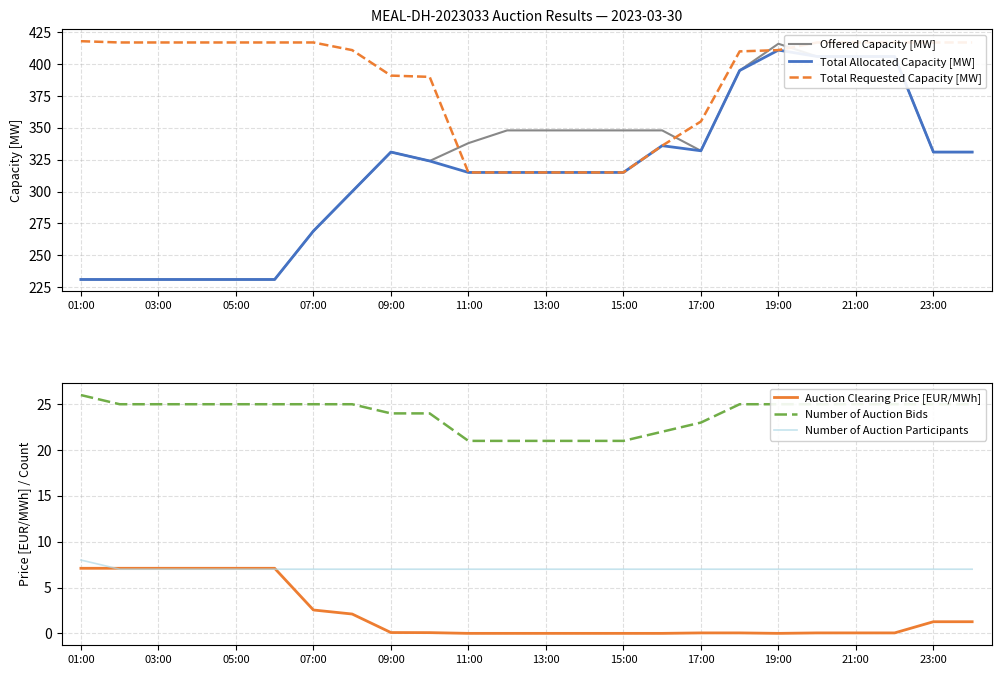

True or false: Number of Auction Bids and Offered Capacity [MW] intersect in this chart.

False